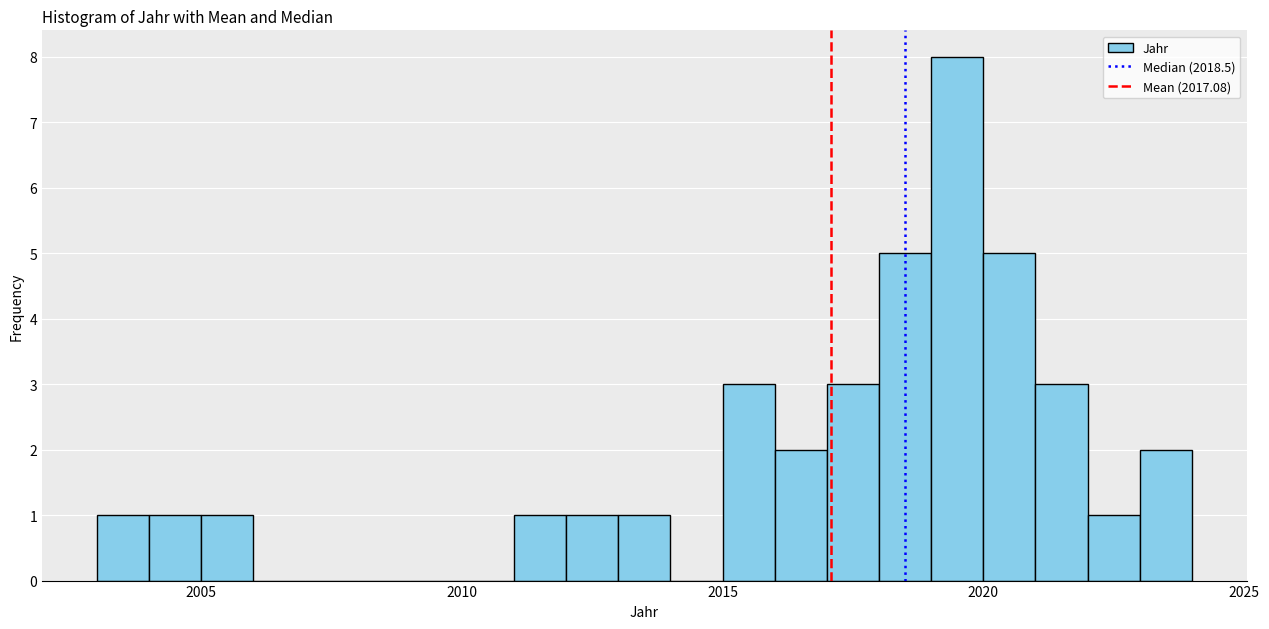

Around what value on the x-axis is the tallest bar? Give the approximate position of its centre, as read against the axis.

2019.5